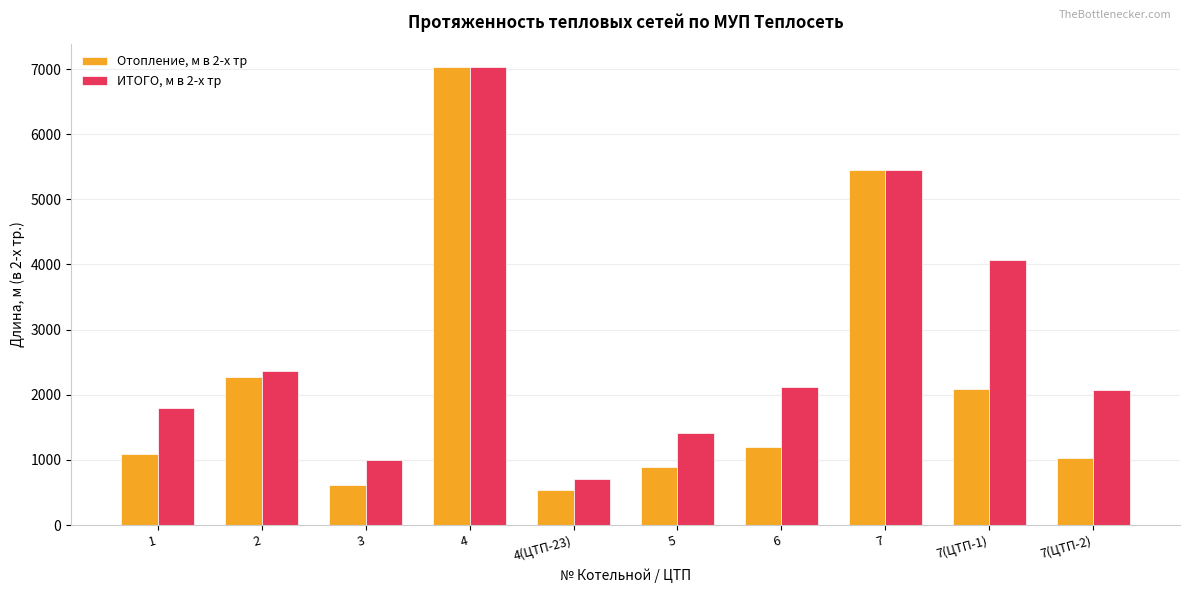

What value does the Отопление, м в 2-х тр series have at 7(ЦТП-1)?

2089.6